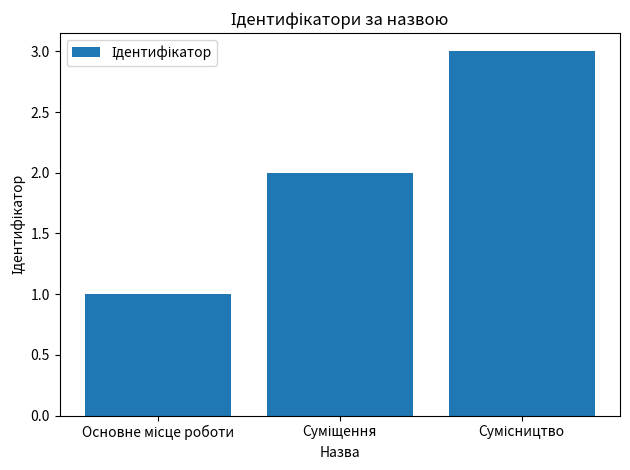

What is the sum of all values?

6